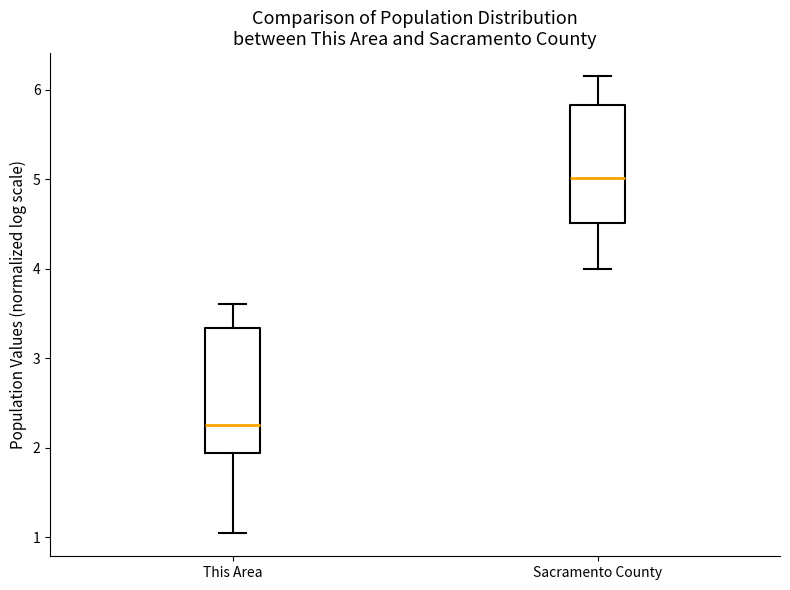

Where is the lower edge of the box for This Area on the y-axis? The values are not printed on the chart, so give them approximately, as read against the axis.

1.9